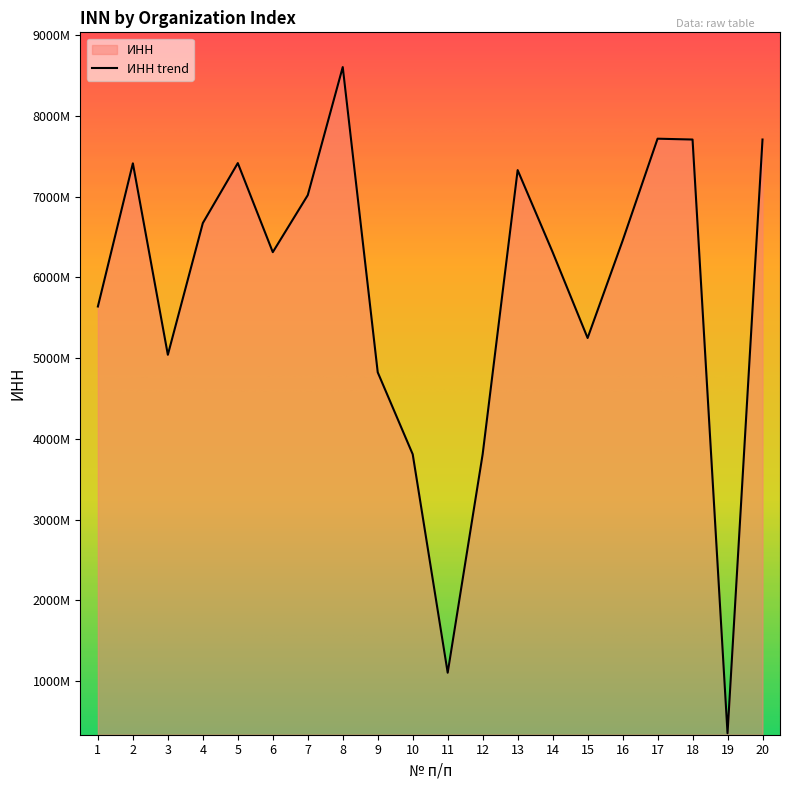

Where is the first local maximum?

2